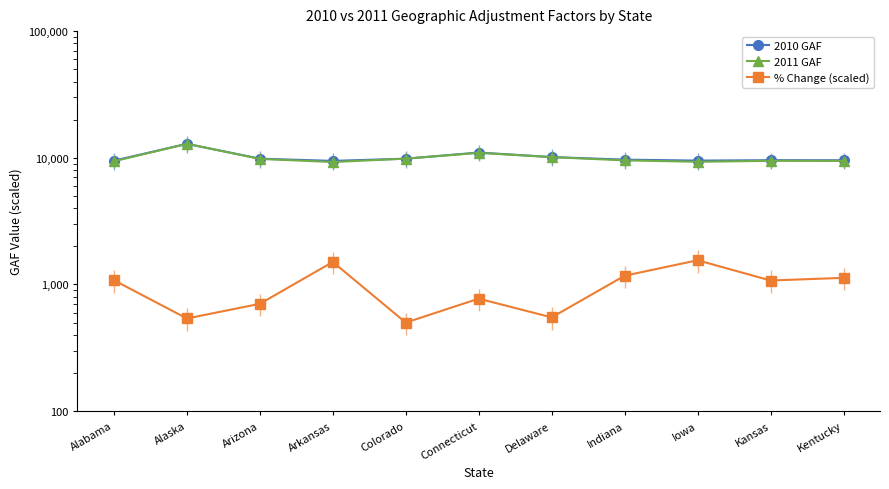

Which series has the widest spread of values?

2011 GAF